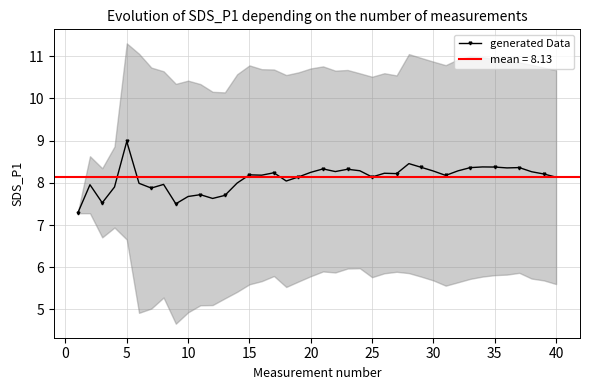

True or false: generated Data has more than 1 points higher than both neighbors.

True